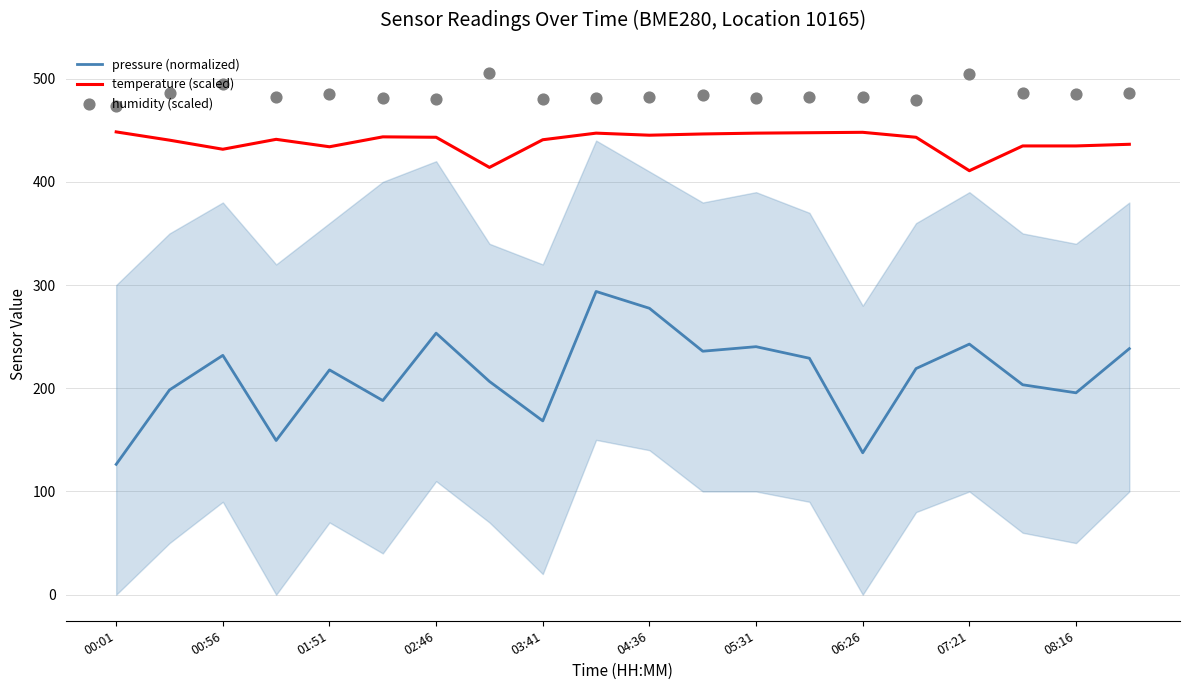

At how many categories does at least one series exceed 172?

20